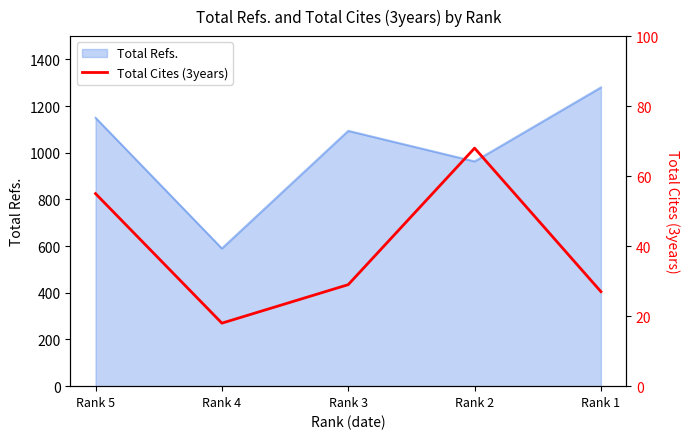

The chart shows a value of 38 at Rank 3. True or false?

False